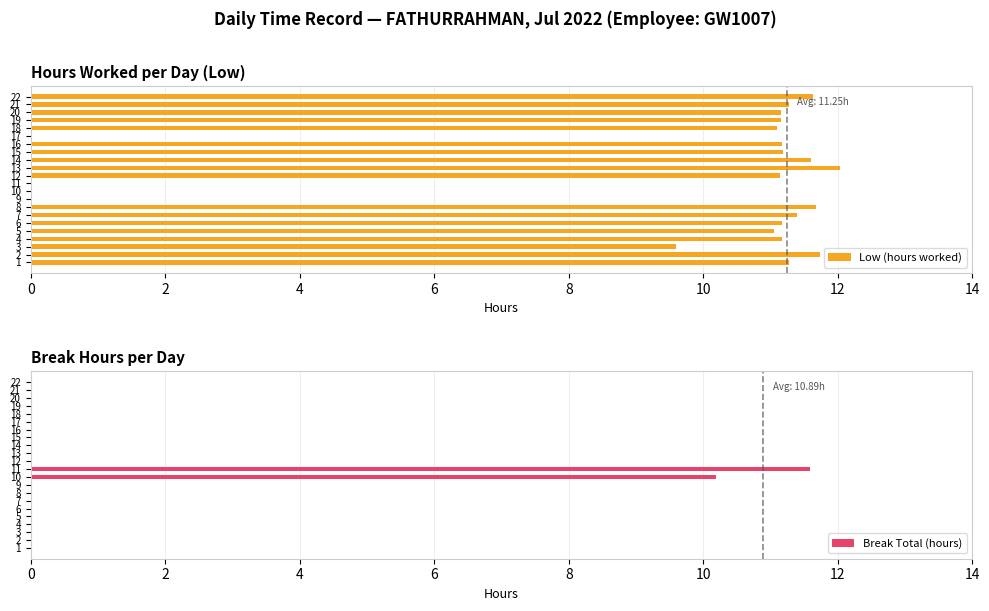

What is the maximum value shown in the chart?

12.0